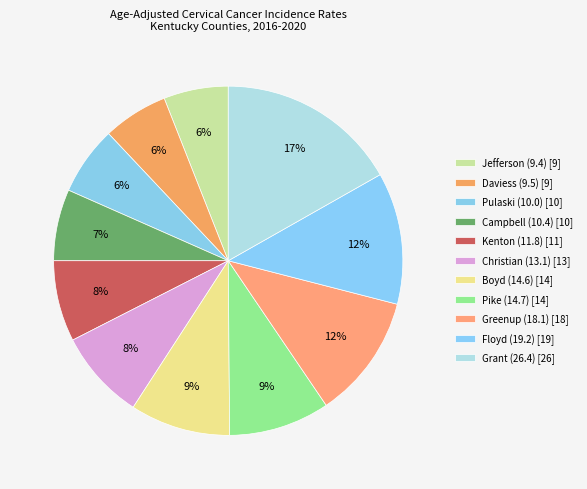

How many slices are in this pie chart?

11